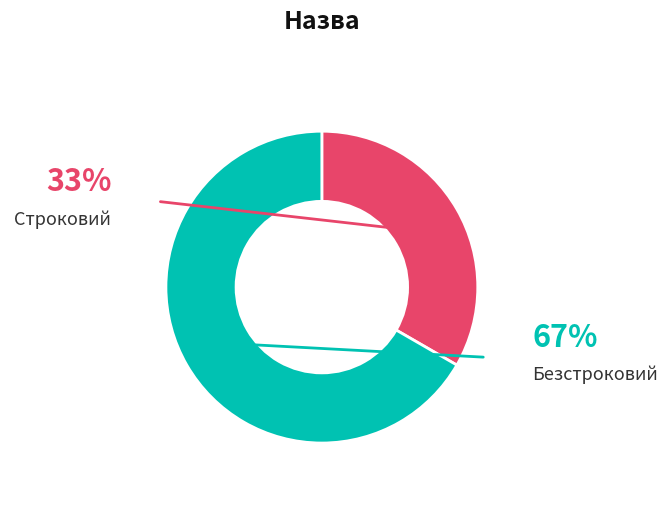

To the nearest percent, what percentage of the pie is Строковий?

33%